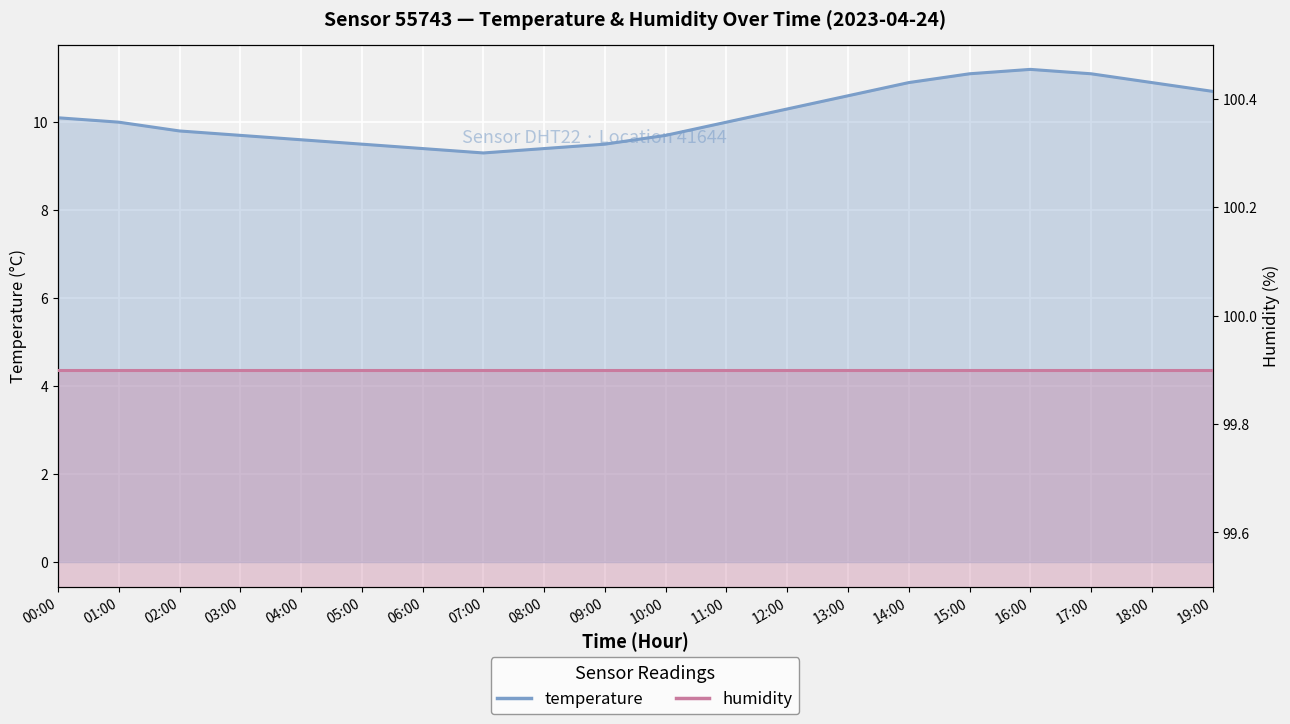

What is the greatest value displayed?

11.2